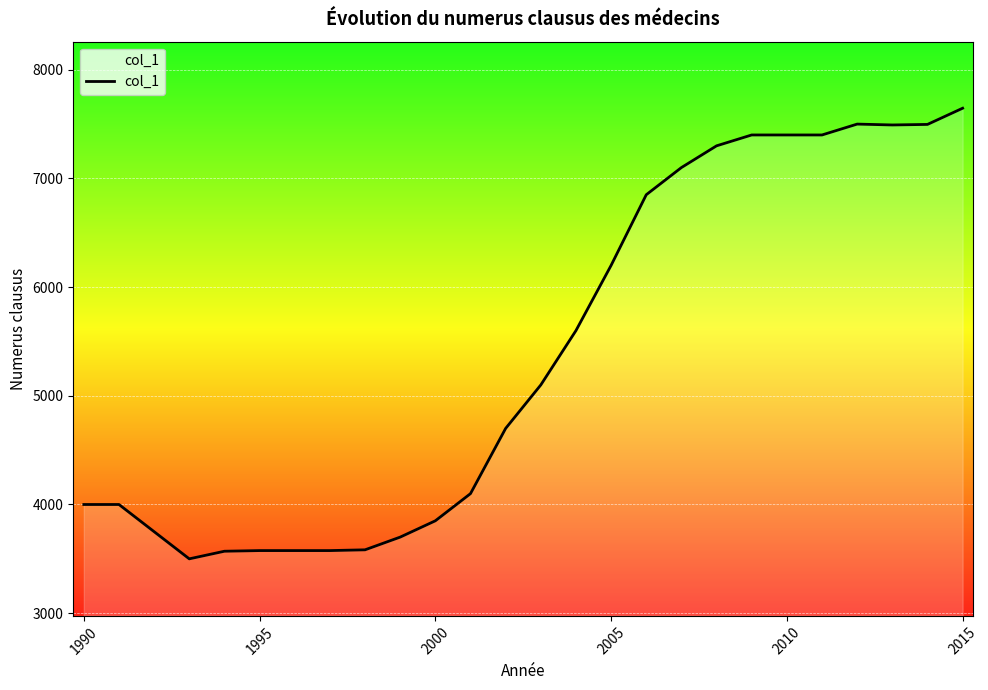

What is the difference between the second highest and minimum values?

4000